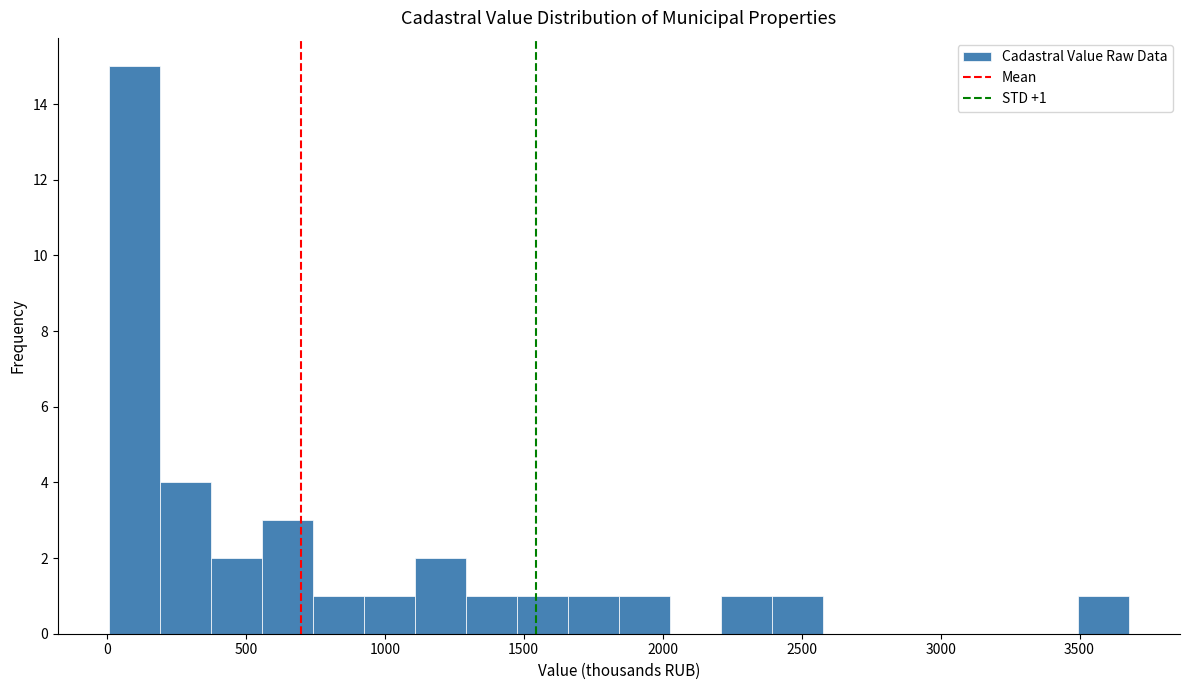

Around what value on the x-axis is the tallest bar? Give the approximate position of its centre, as read against the axis.

100